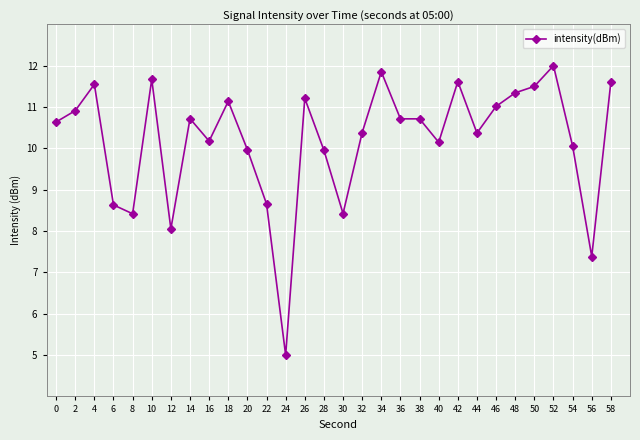

Which category has the highest value across all series?

52